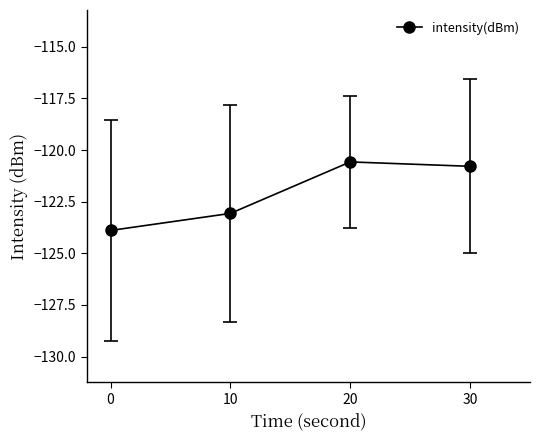

List the labels in order of value, smallest first.

0, 10, 30, 20